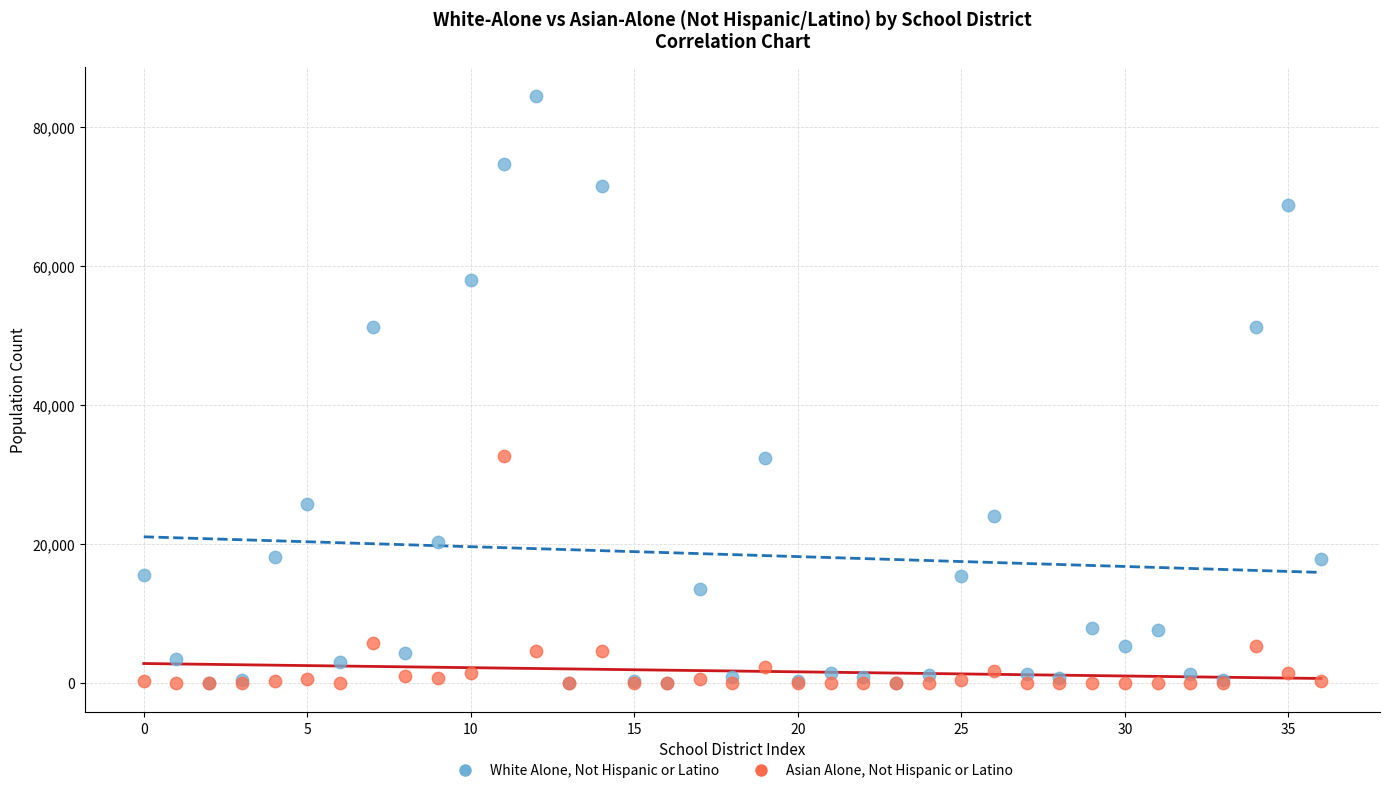

Which series reaches the maximum Y coordinate?

White Alone, Not Hispanic or Latino